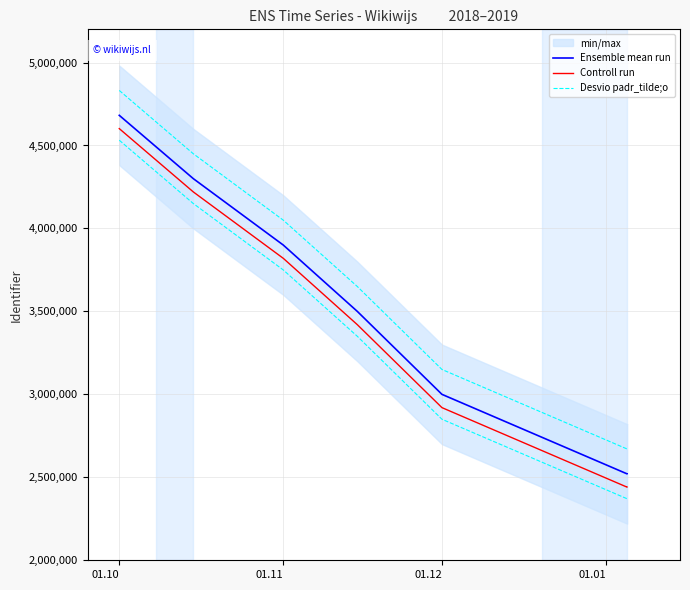

What is the maximum value shown in the chart?

4831679